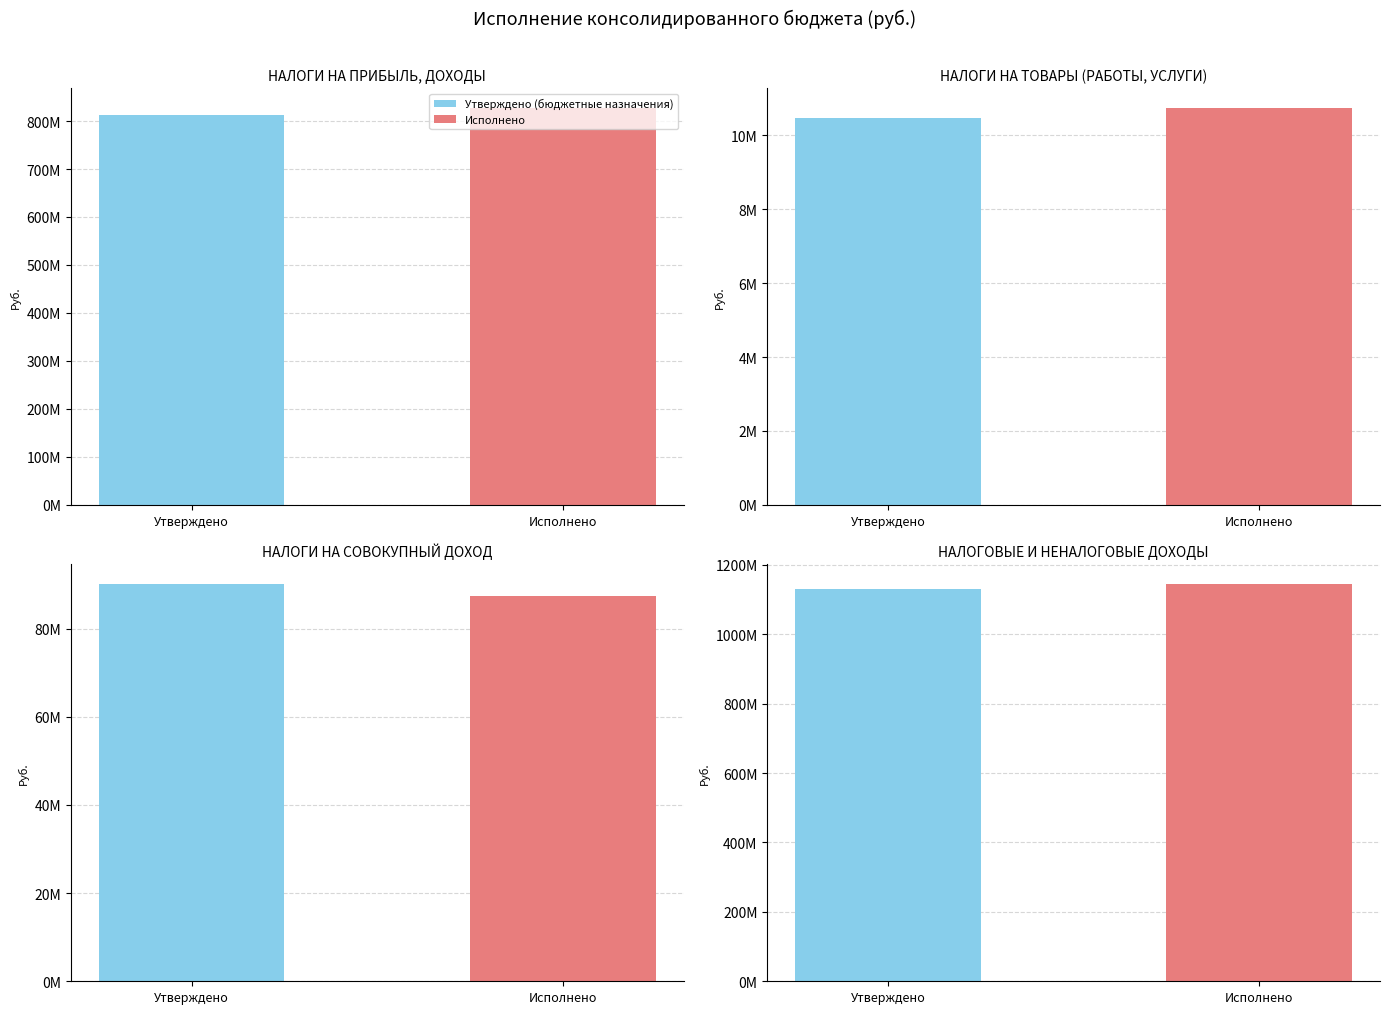

Which category has the highest value in the Исполнено series?

НАЛОГОВЫЕ И
НЕНАЛОГОВЫЕ ДОХОДЫ